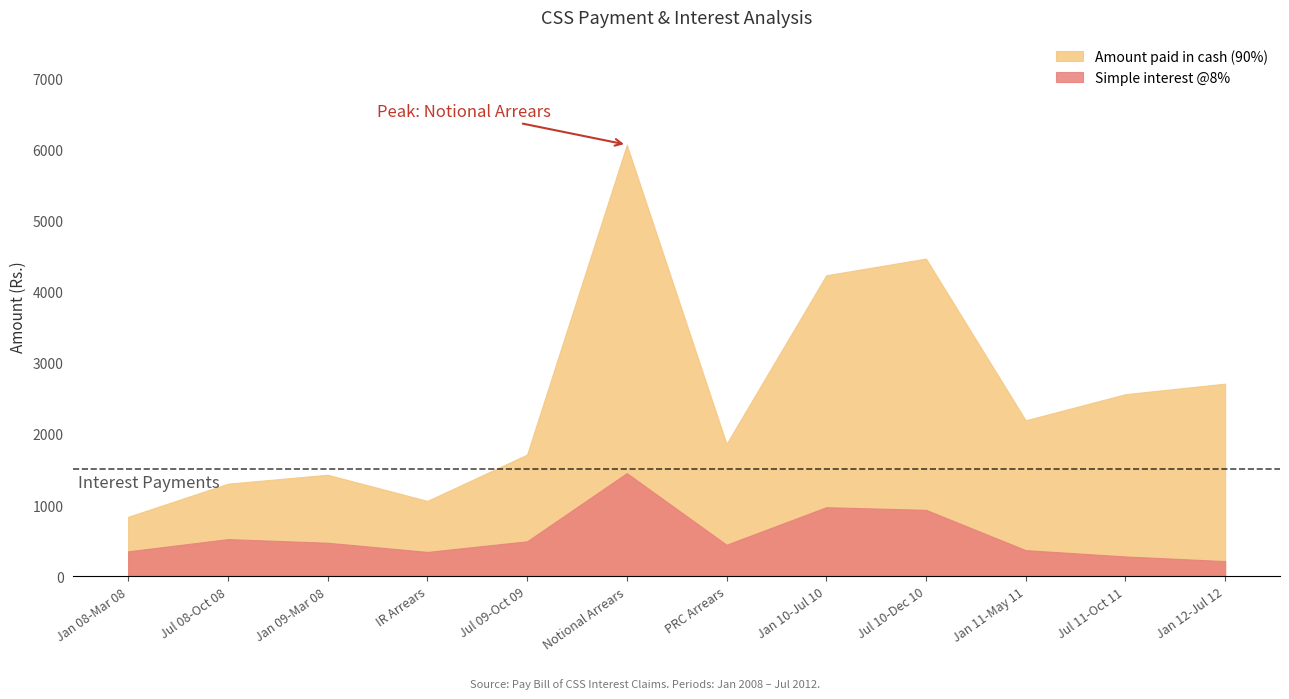

True or false: Amount paid in cash (90%) and Simple interest @8% intersect in this chart.

False